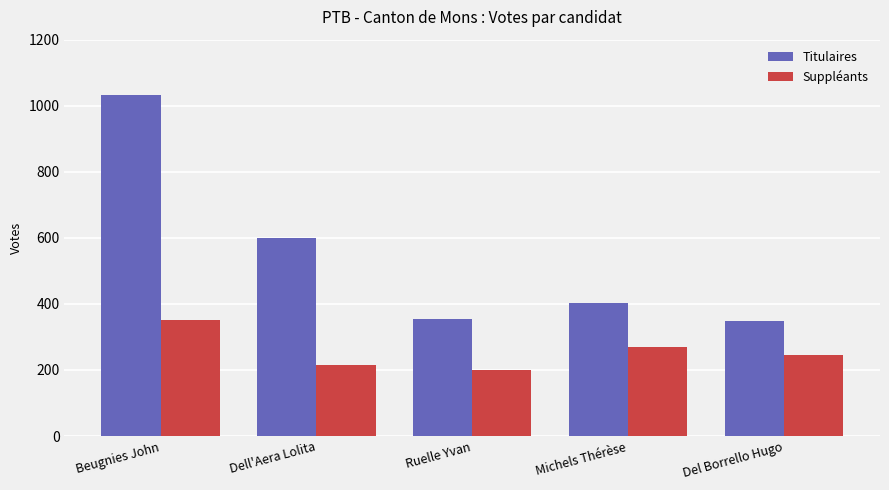

What position from the right is Ruelle Yvan?

3